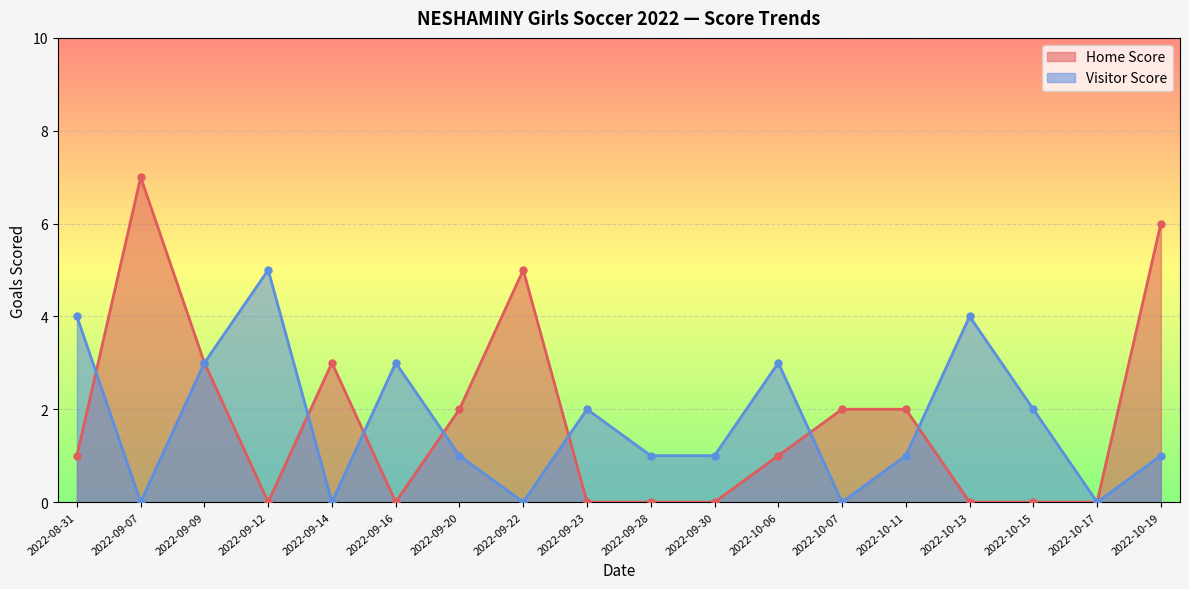

Between 2022-09-16 and 2022-09-14, which is larger?

2022-09-14